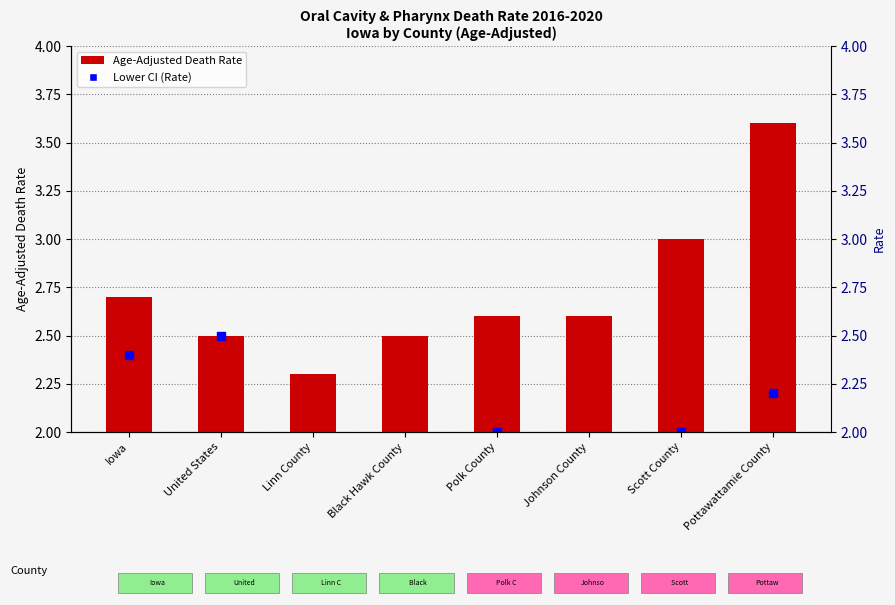

Which series contains the highest Y value?

Age-Adjusted Death Rate